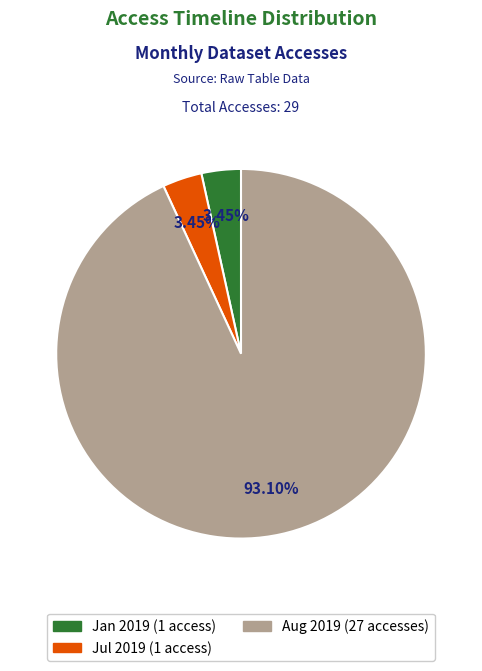

Is there any slice that represents more than half of the pie?

Yes